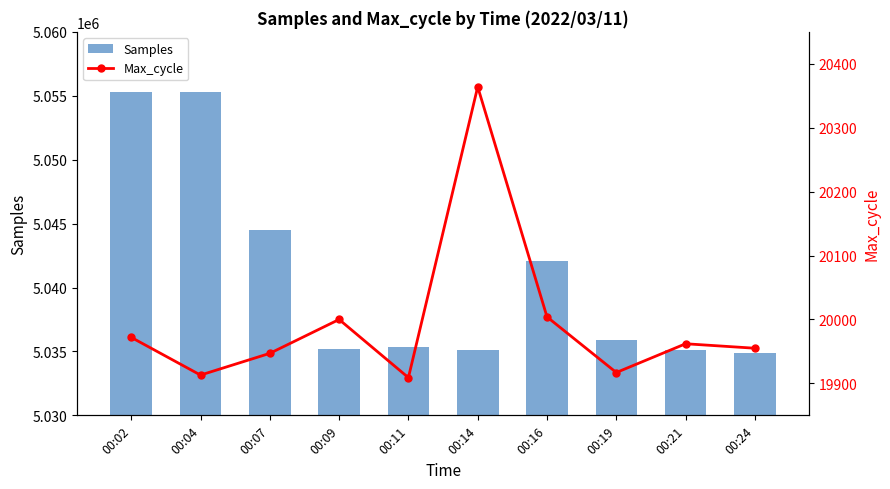

List the series in order of their peak value, highest first.

Samples, Max_cycle